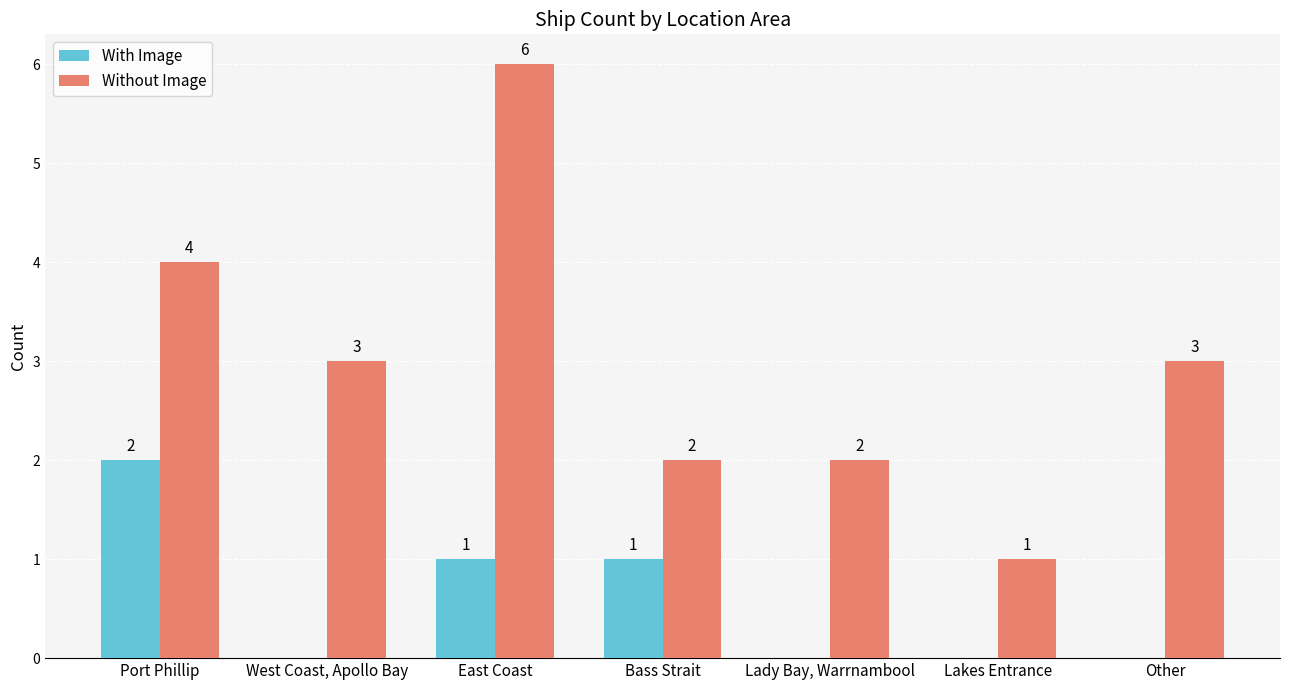

Is the value of Without Image at Bass Strait greater than the value of With Image at Other?

Yes